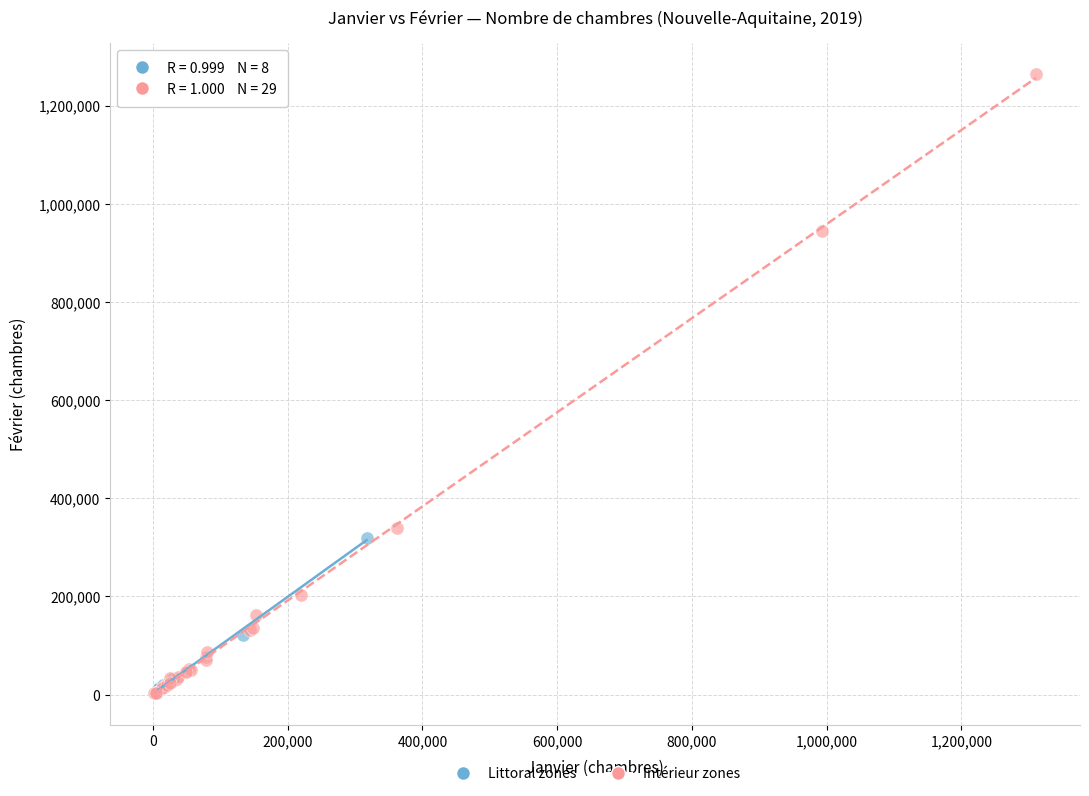

Which series reaches the maximum Y coordinate?

Intérieur zones